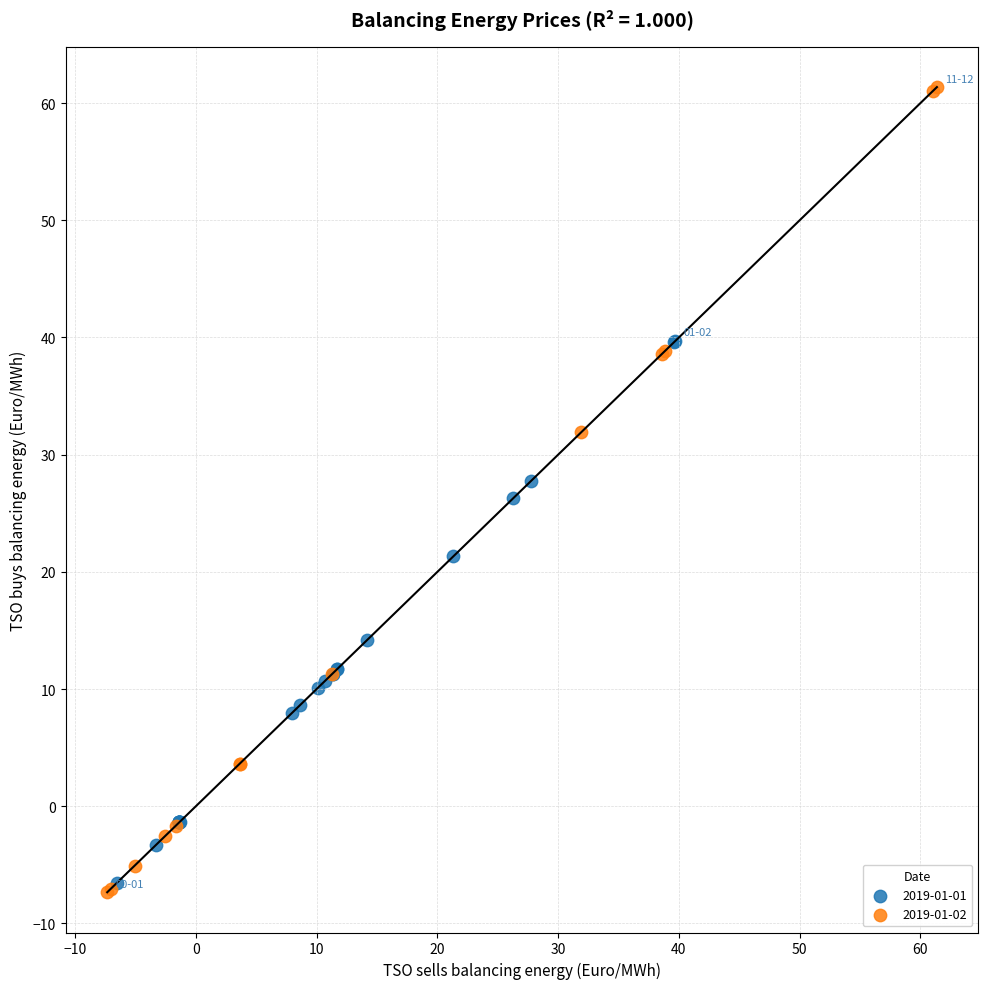

What are all the series names shown in the legend?

2019-01-01, 2019-01-02